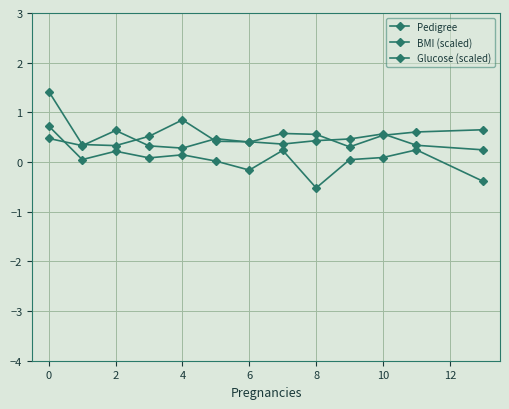

How many categories are shown in the chart?

13